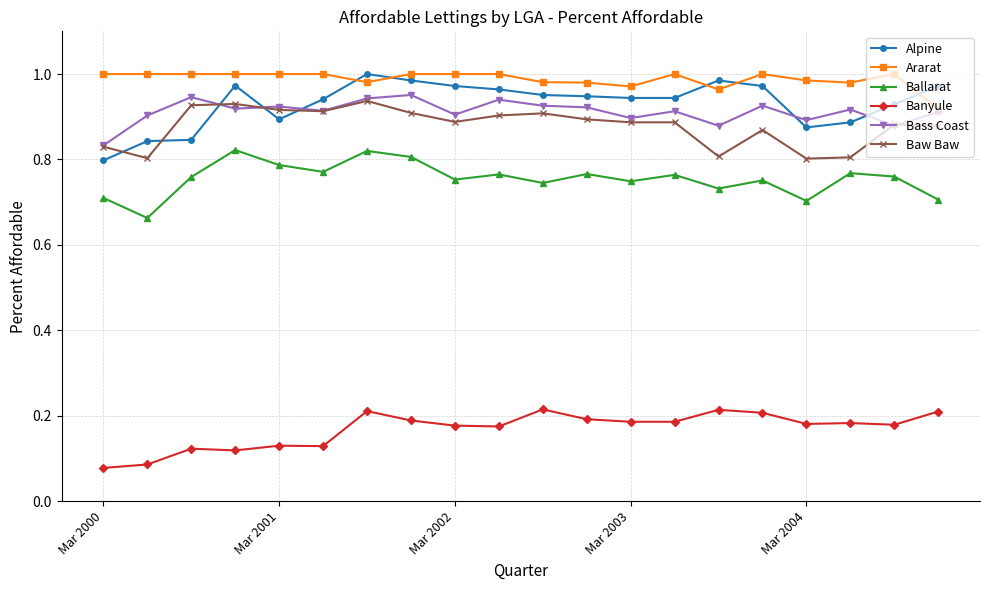

Which series has the largest total across all categories?

Ararat